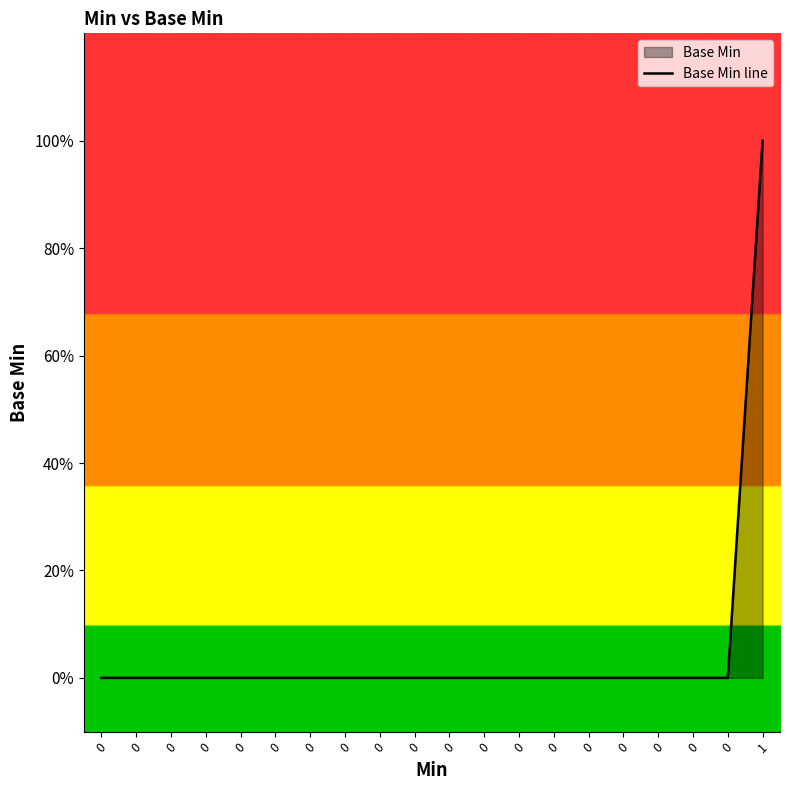

Reading left to right, transcribe all the data shown in this chart.

0	0	0	0	0	0	0	0	0	0	0	0	0	0	0	0	0	0	0	1